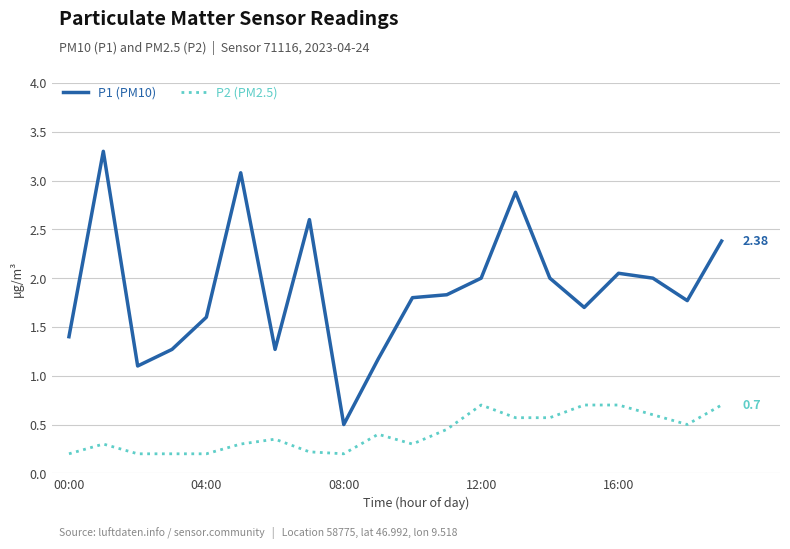

How many lines are shown in the chart?

2